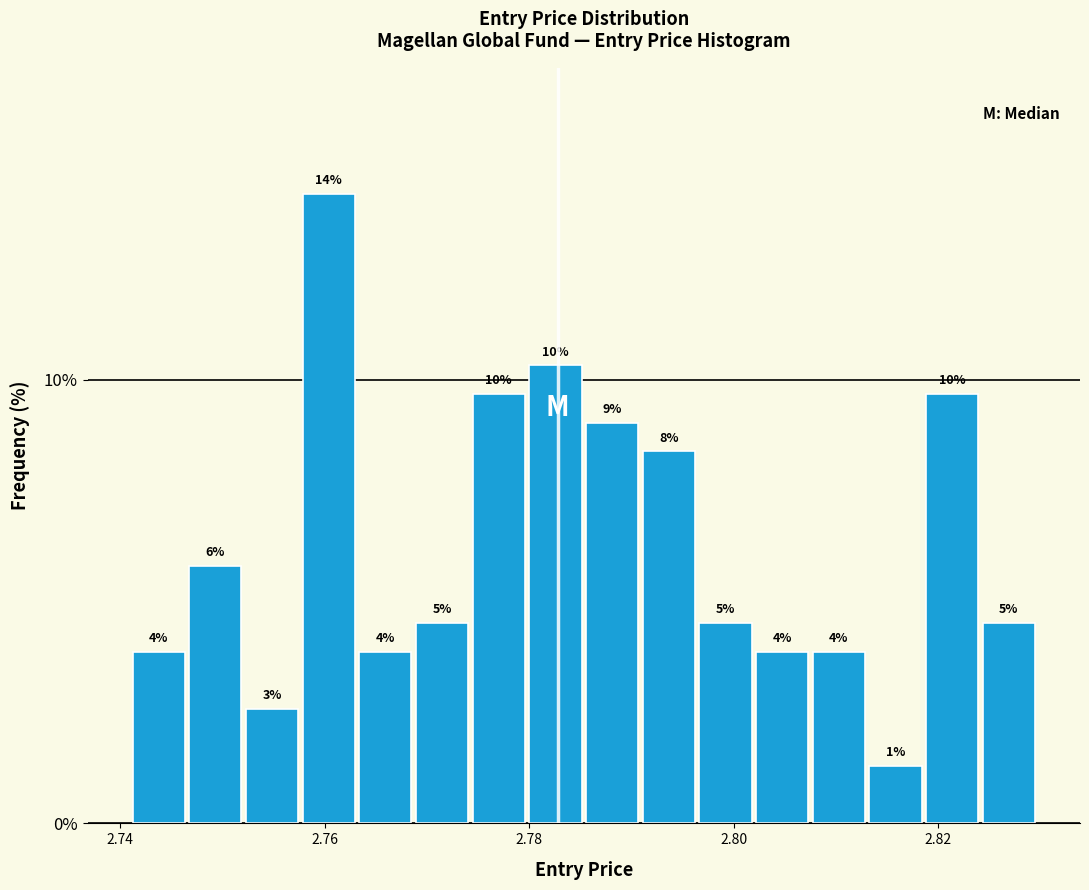

Read against the x-axis, roughly where is the centre of the tallest bar?

2.760